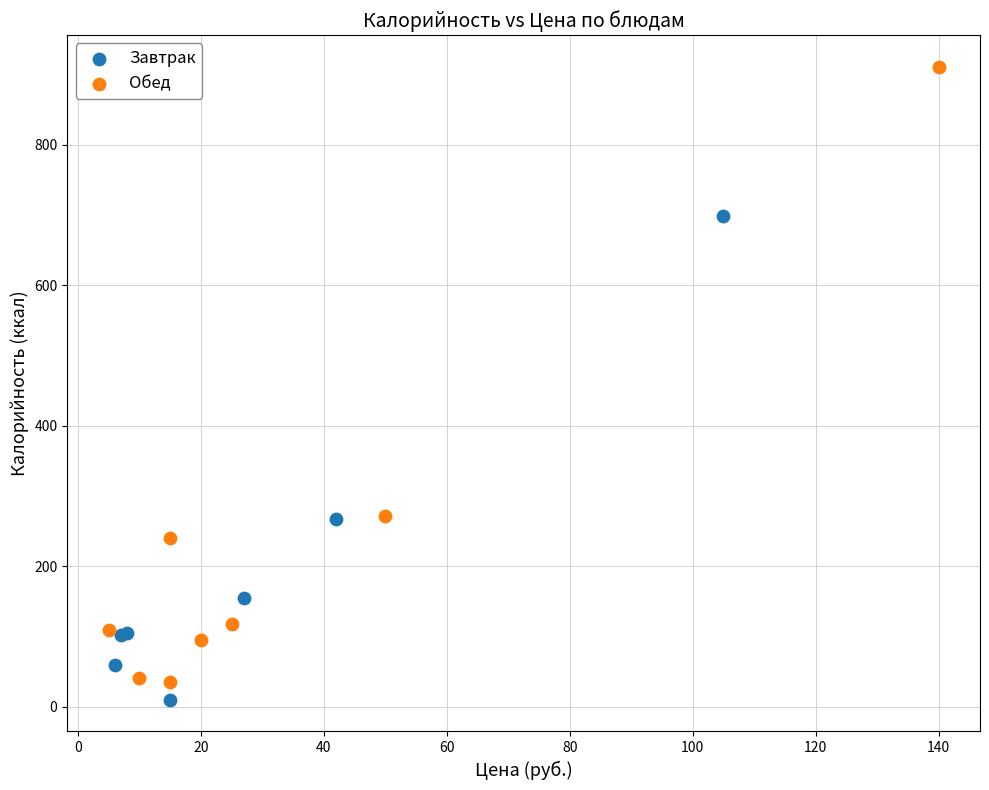

Which series has the largest Y range (max minus min)?

Обед